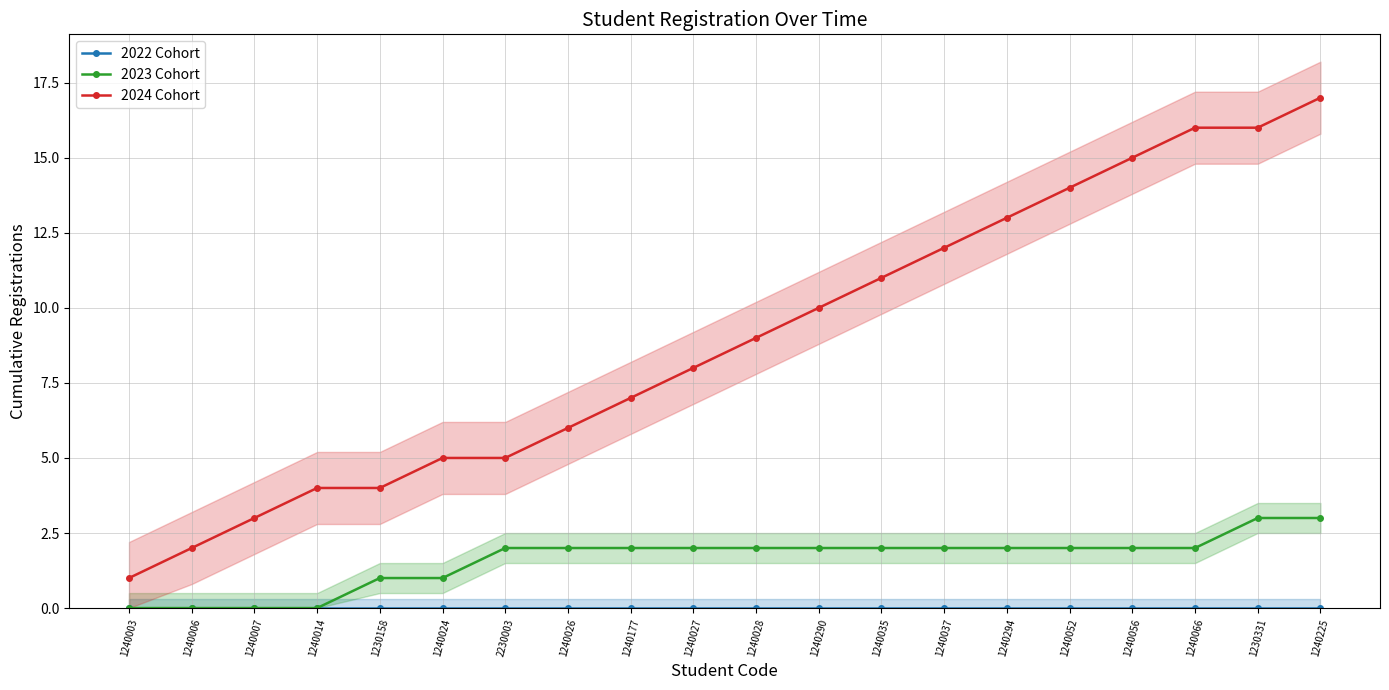

Read the 2023 Cohort value at 1240024.

1